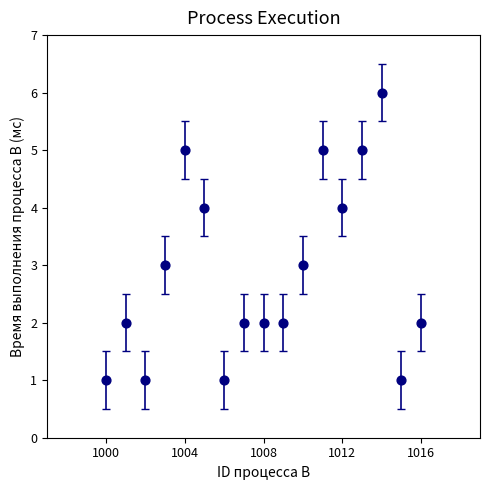

What is the range of X values (max minus min)?

16